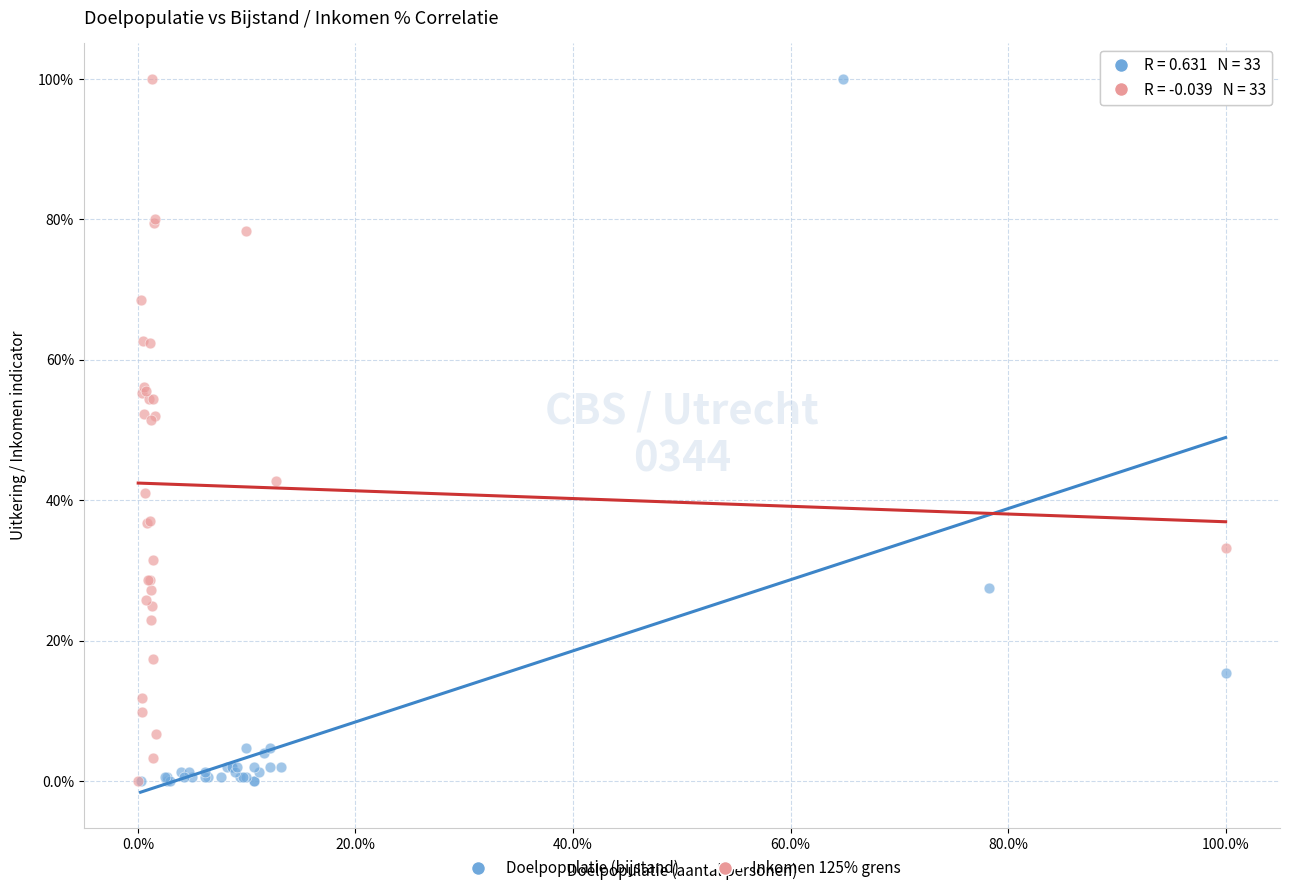

What are all the series names shown in the legend?

Doelpopulatie (bijstand), Inkomen 125% grens